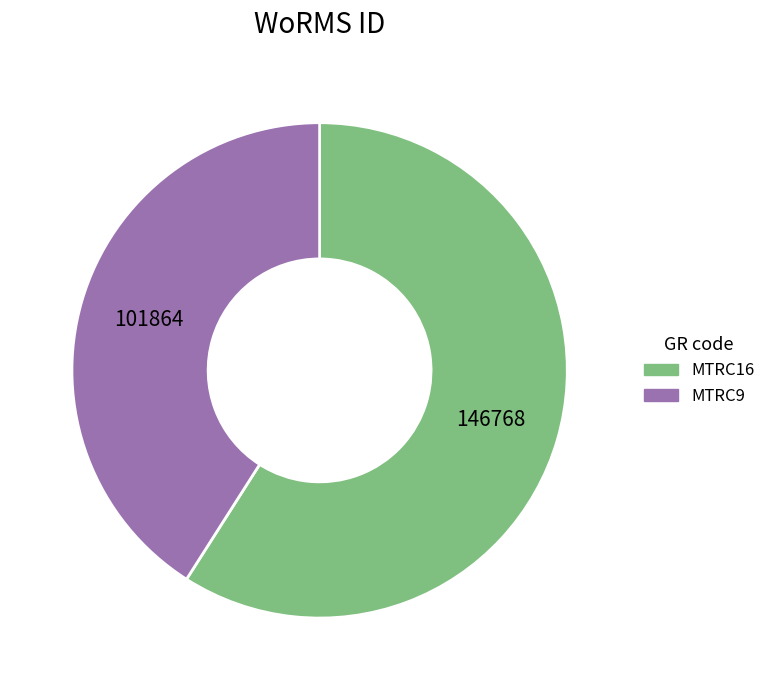

Which has a higher value, MTRC16 or MTRC9?

MTRC16